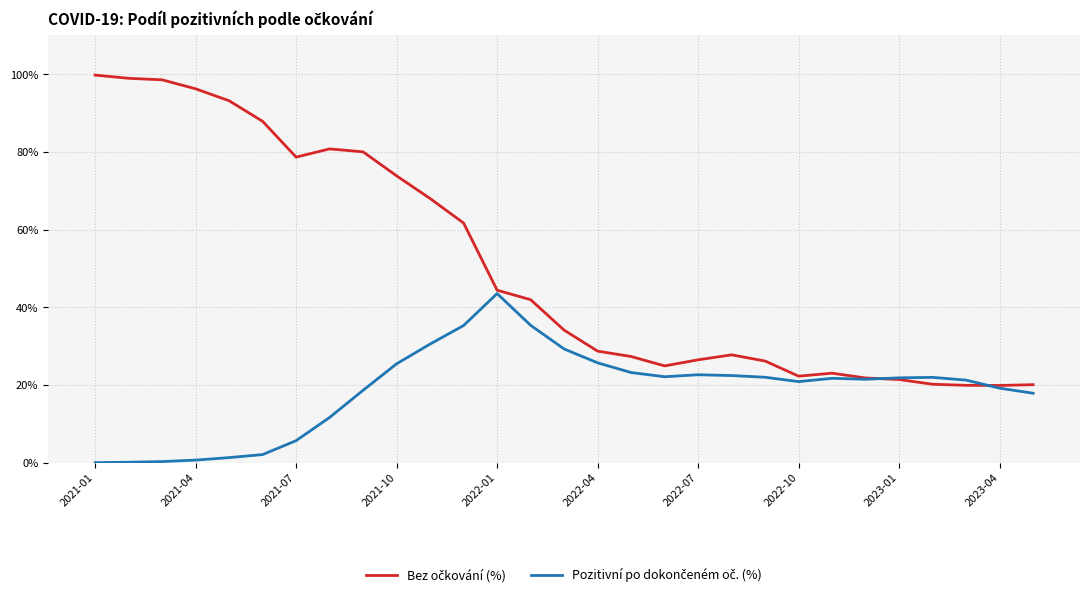

How many lines are shown in the chart?

2